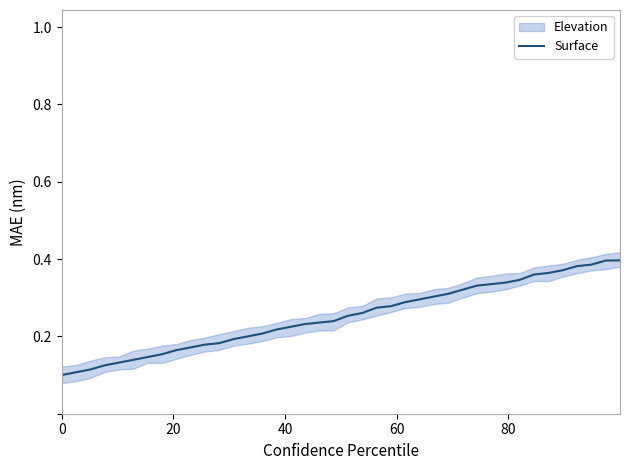

Reading left to right, what are all the values shown in this chart?

0.1	0.1	0.1	0.1	0.1	0.1	0.1	0.2	0.2	0.2	0.2	0.2	0.2	0.2	0.2	0.2	0.2	0.2	0.2	0.2	0.3	0.3	0.3	0.3	0.3	0.3	0.3	0.3	0.3	0.3	0.3	0.3	0.3	0.4	0.4	0.4	0.4	0.4	0.4	0.4